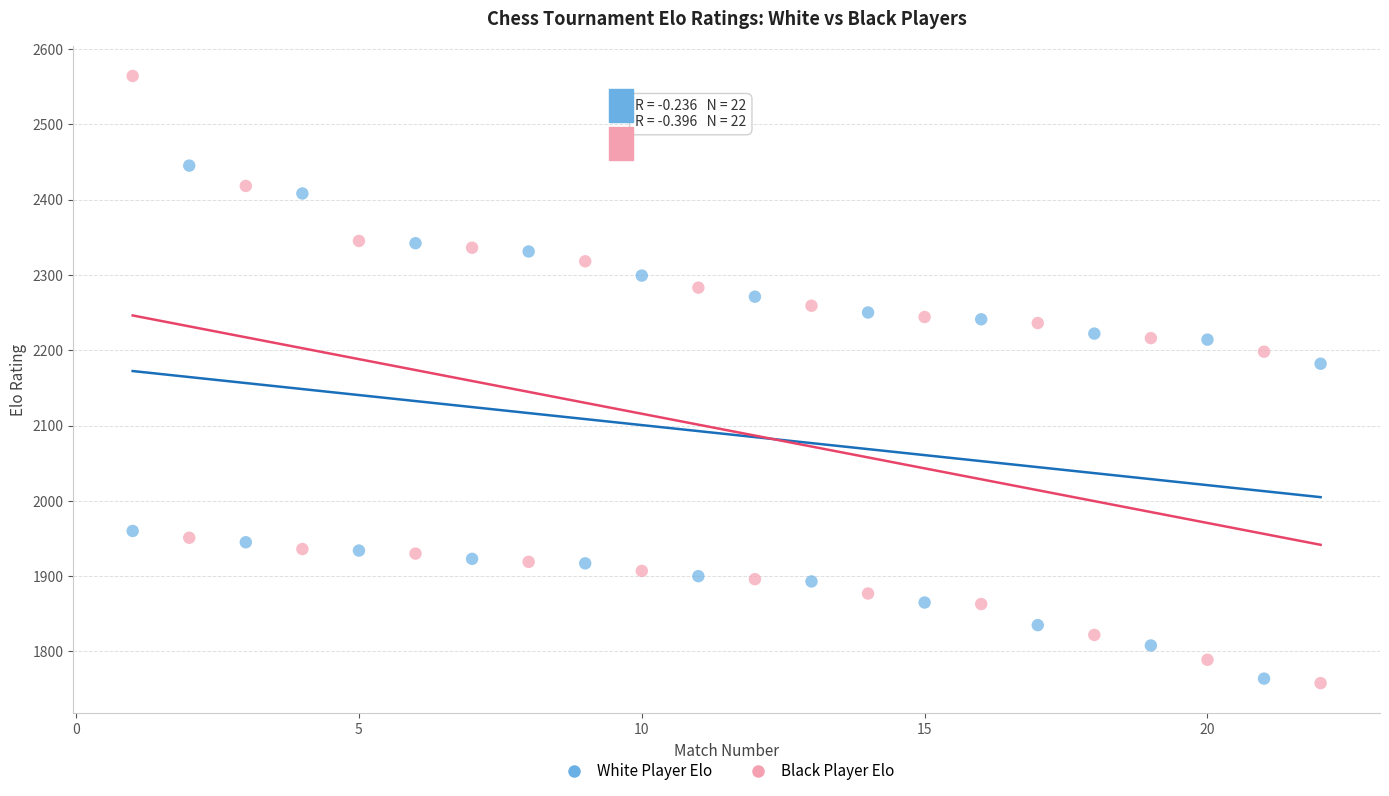

Which series has the widest spread of Y values?

Black Player Elo